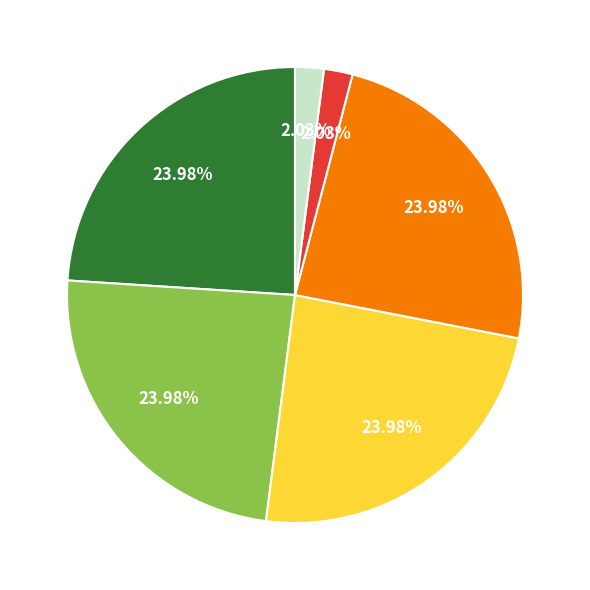

Is there any slice that represents more than half of the pie?

No